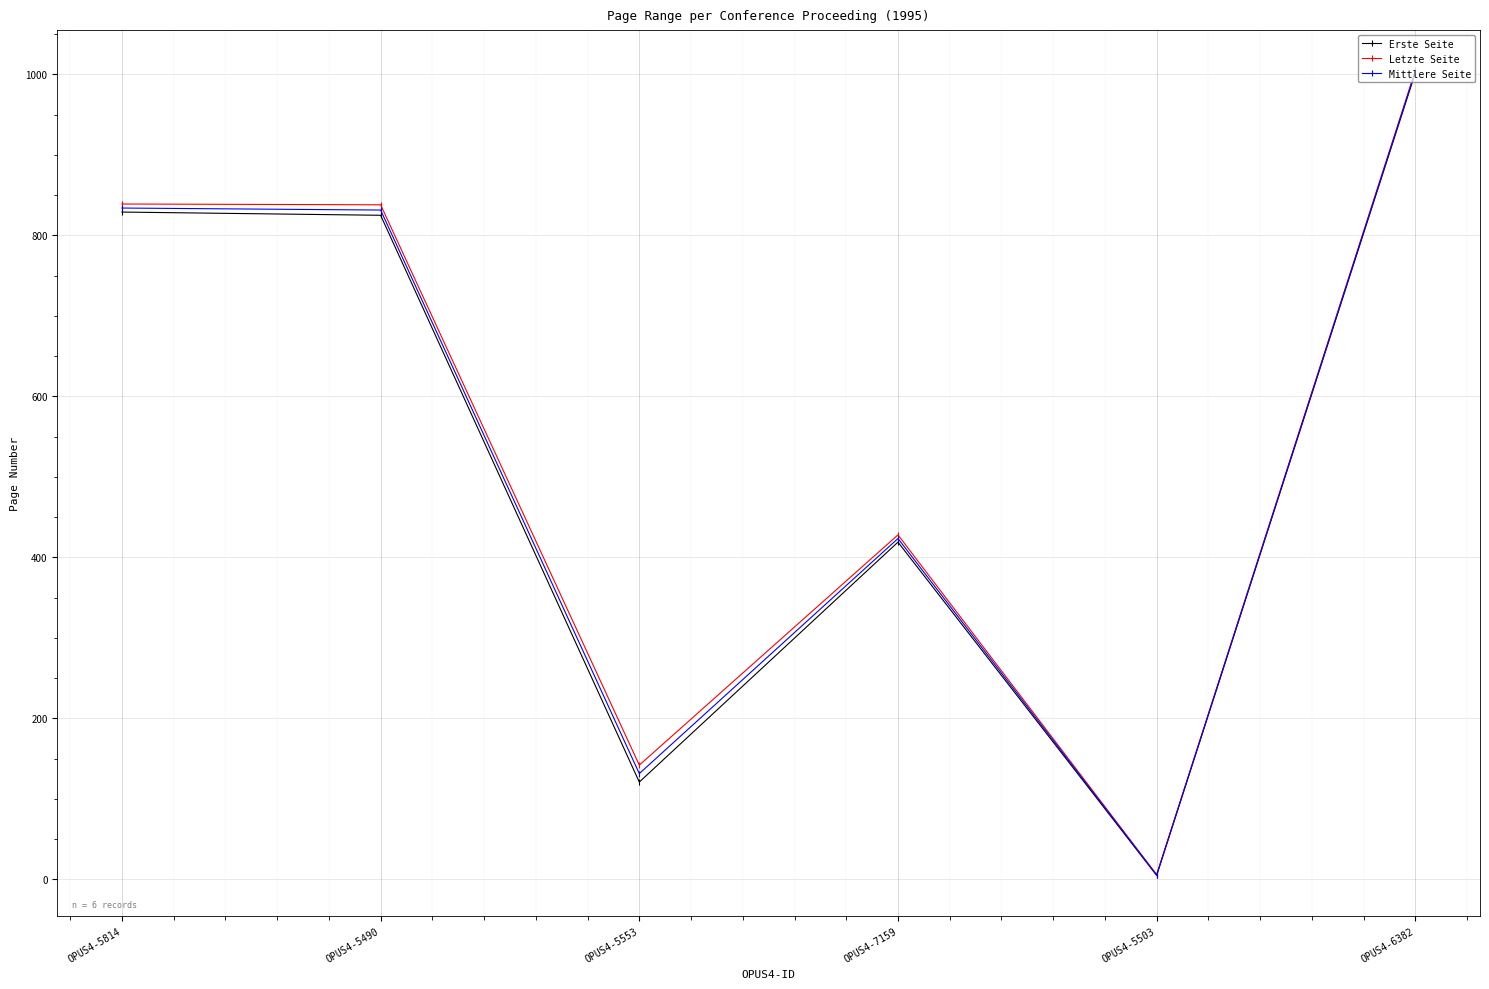

What are all the series names shown in the legend?

Erste Seite, Letzte Seite, Mittlere Seite